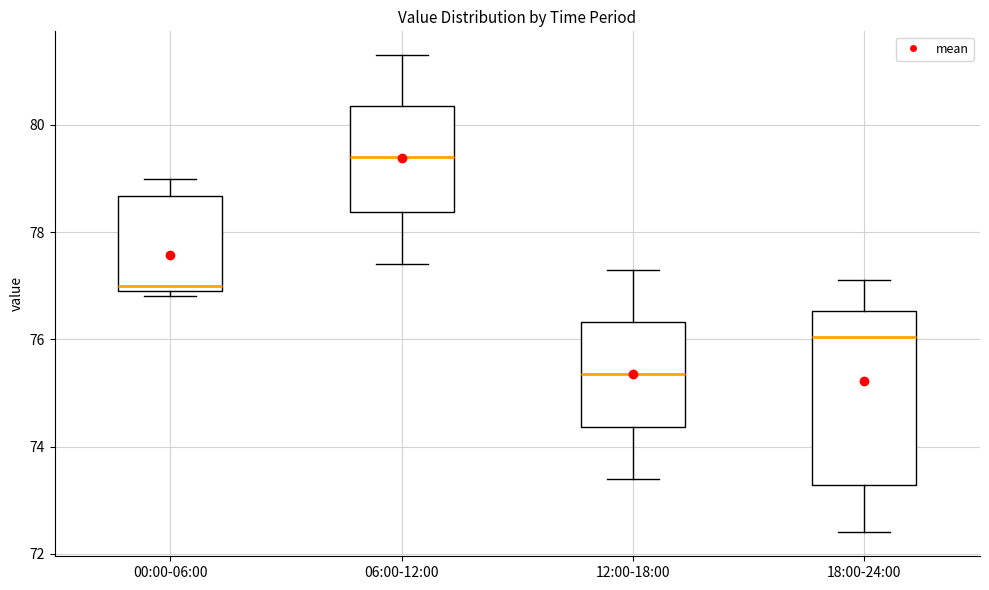

Reading left to right, transcribe this box plot: for each box, give where its median line is, the range the box spans, and where its two whiskers end, as read against the y-axis. The values are not printed on the chart, so give them approximately, as read against the axis.

00:00-06:00: median 77.0 (just above the box's lower edge), box 77.0 to 78.6, whiskers 76.8 to 79.0
06:00-12:00: median 79.4, box 78.4 to 80.4, whiskers 77.4 to 81.4
12:00-18:00: median 75.4, box 74.4 to 76.4, whiskers 73.4 to 77.4
18:00-24:00: median 76.0, box 73.2 to 76.6, whiskers 72.4 to 77.2